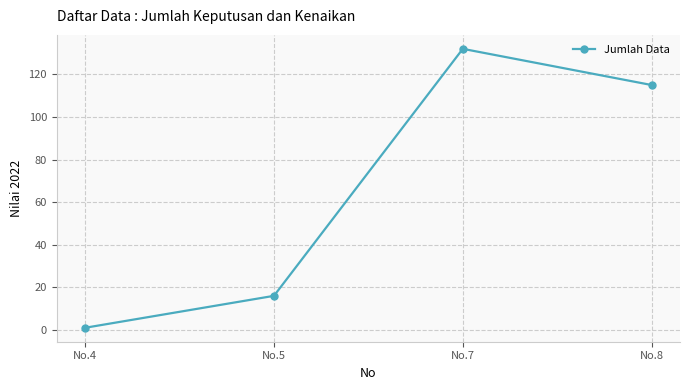

What is the value of the 4th point from the left?

115